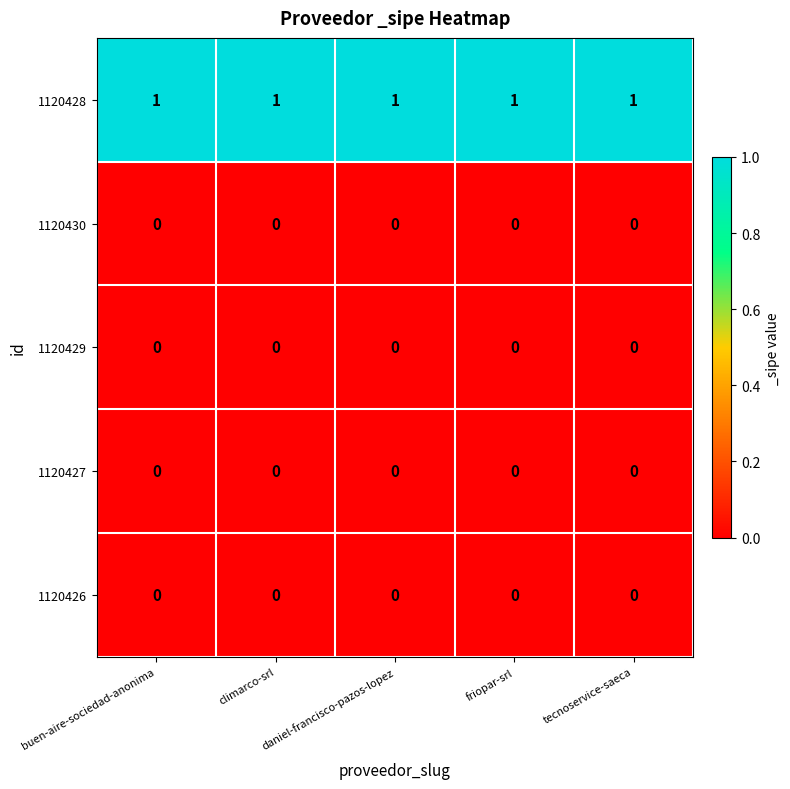

How many distinct data groups are displayed?

5